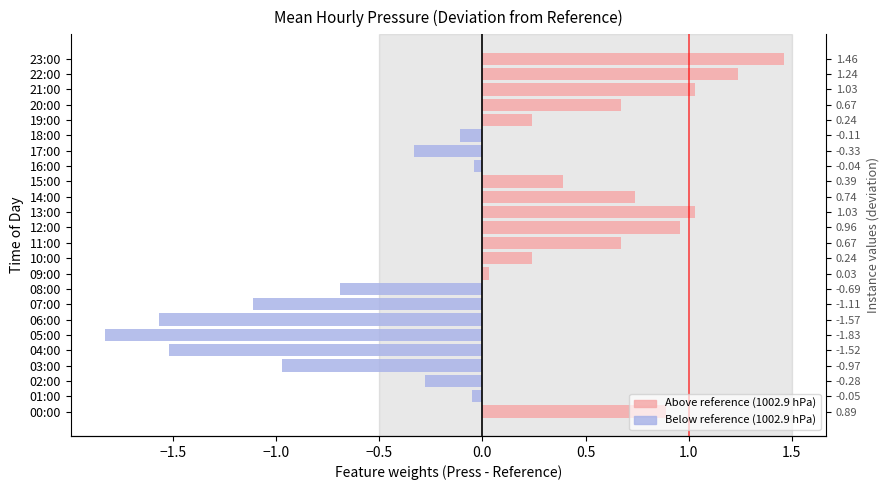

How many values in the Press above ref series exceed 0?

13